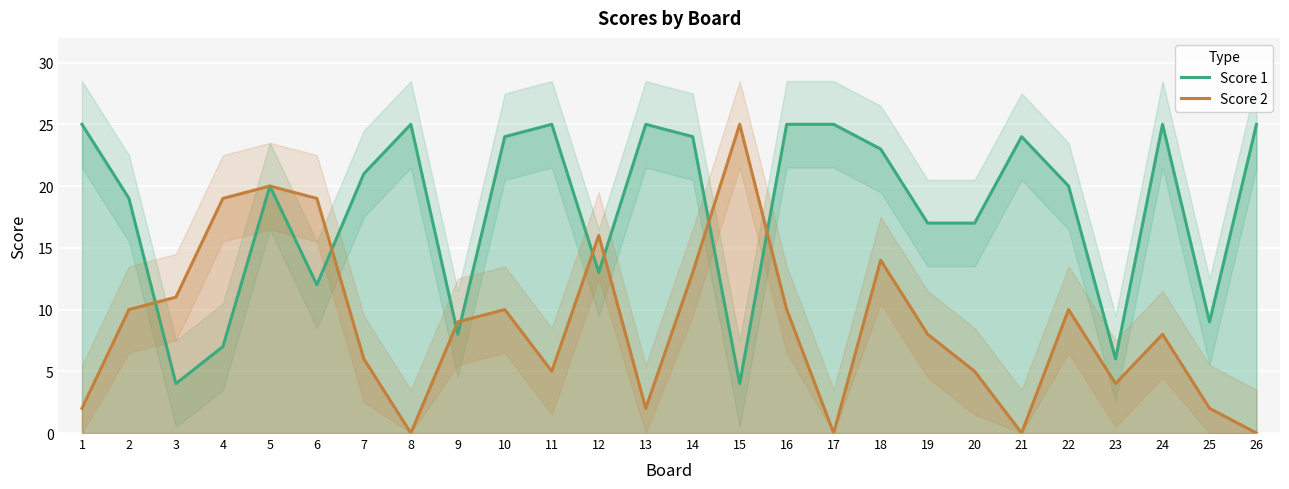

Rank the categories by Score 1 value from highest to lowest.

1, 8, 11, 13, 16, 17, 24, 26, 10, 14, 21, 18, 7, 5, 22, 2, 19, 20, 12, 6, 25, 9, 4, 23, 3, 15